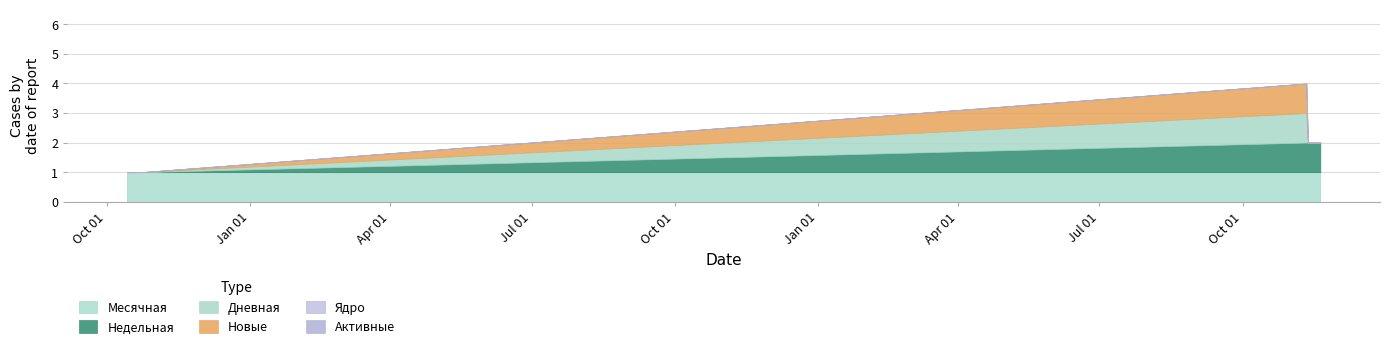

What are all the series names shown in the legend?

Месячная, Недельная, Дневная, Новые, Ядро, Активные